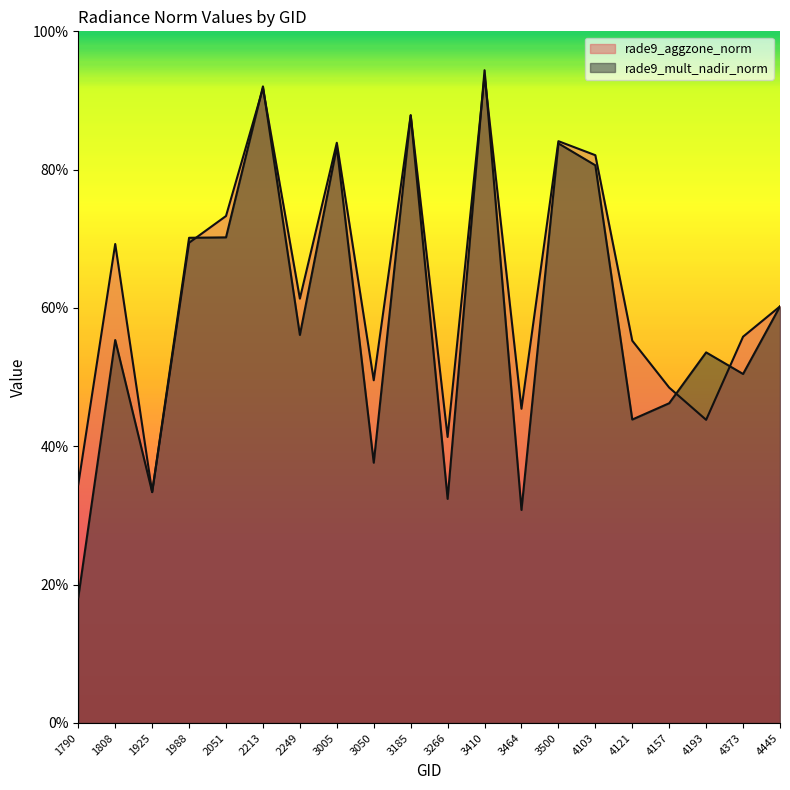

Which series has the largest range (max minus min)?

rade9_mult_nadir_norm